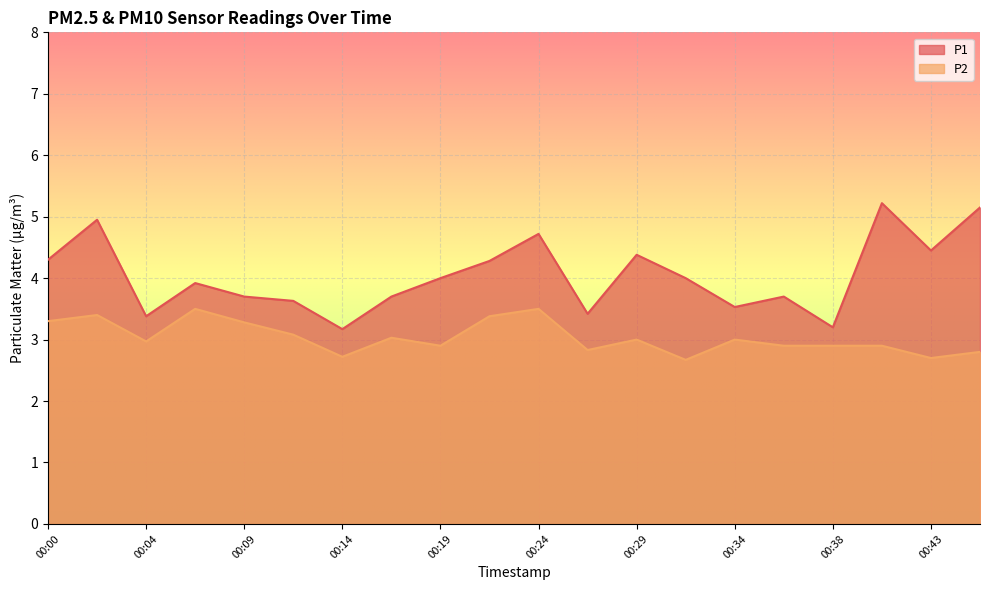

The P2 series shows 2.8 at 00:46. True or false?

True